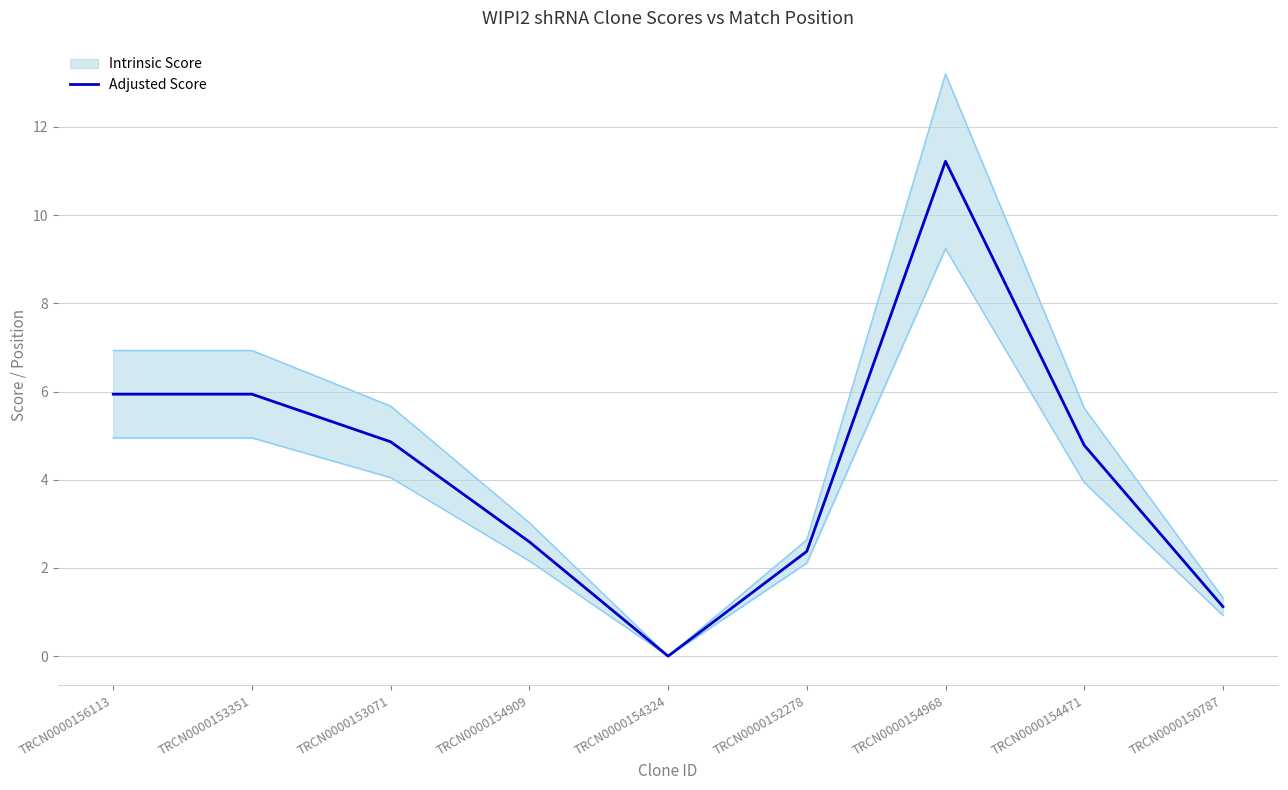

Reading right to left, list all the values displayed in this chart.

1.1	4.8	11.2	2.4	0.0	2.6	4.9	5.9	5.9